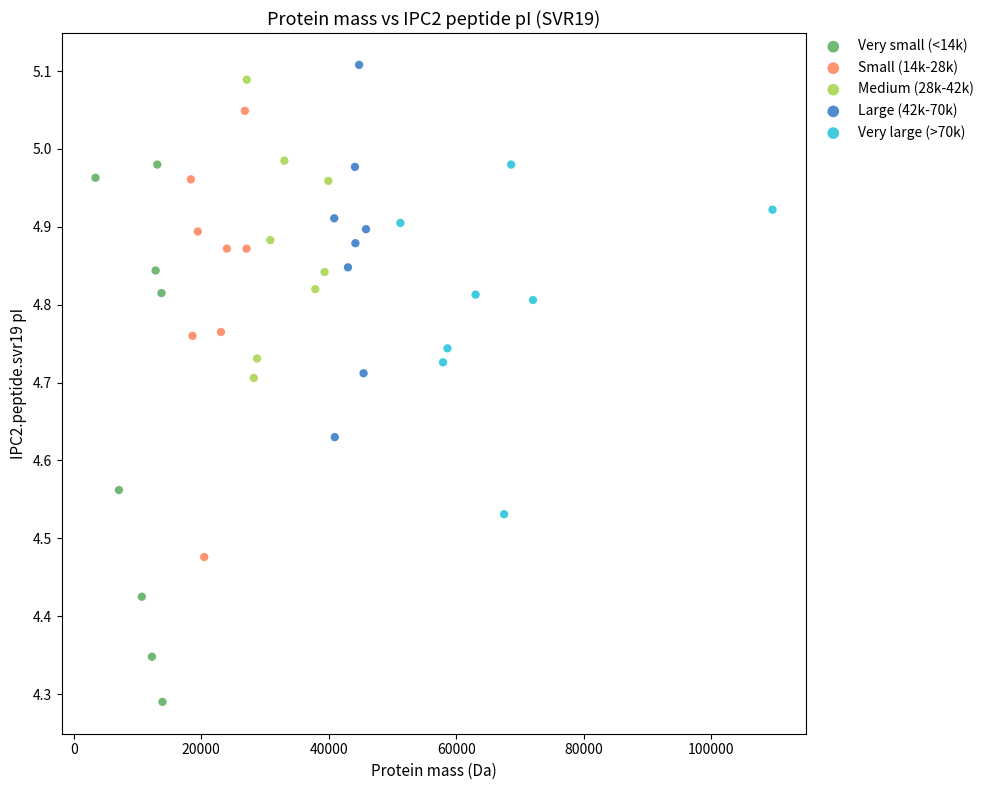

Which series has the largest Y range (max minus min)?

Very small (<14k)